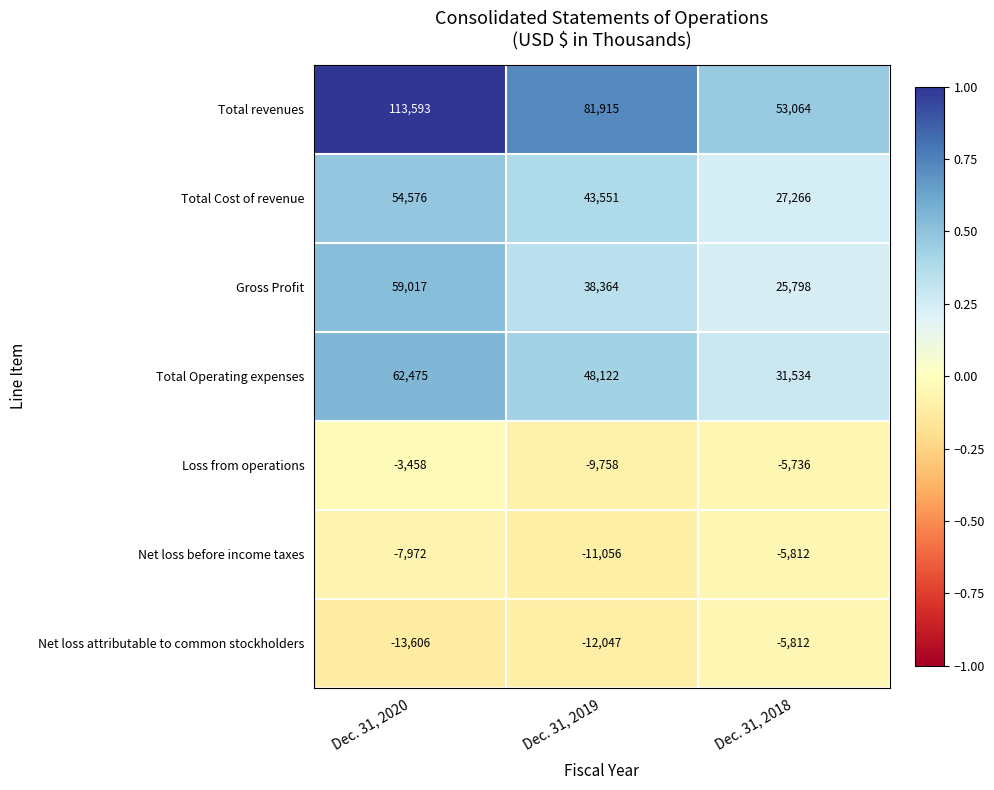

Reading left to right, transcribe all the data shown in this chart.

Total revenues: 113593	81915	53064
Total Cost of revenue: 54576	43551	27266
Gross Profit: 59017	38364	25798
Total Operating expenses: 62475	48122	31534
Loss from operations: -3458	-9758	-5736
Net loss before income taxes: -7972	-11056	-5812
Net loss attributable to common stockholders: -13606	-12047	-5812